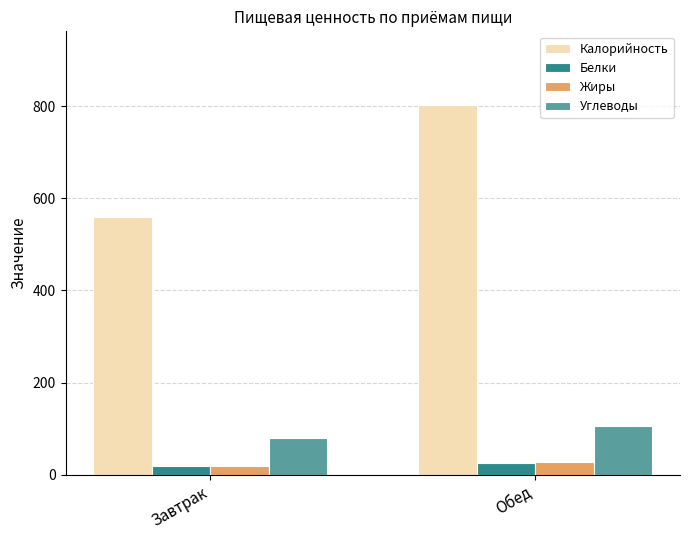

Reading left to right, extract all data points from this chart.

Калорийность: 558.9	801.7
Белки: 18.7	25.2
Жиры: 19.2	27.0
Углеводы: 79.9	105.9